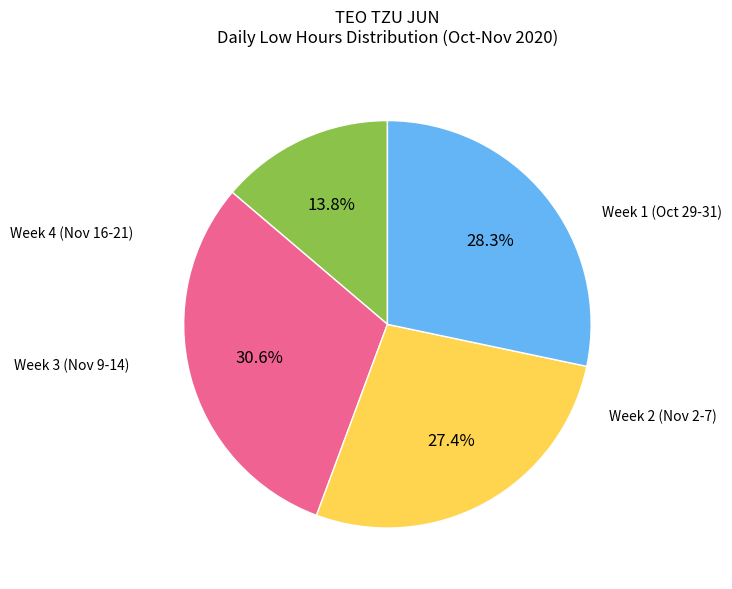

Count the number of slices in the pie.

4